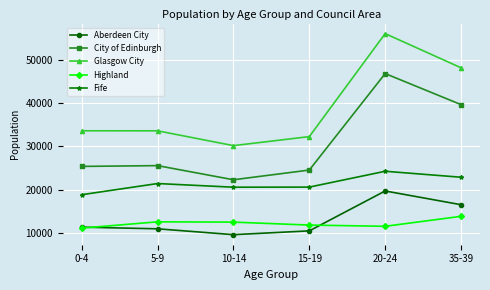

How many interior local valleys does the City of Edinburgh series have?

1